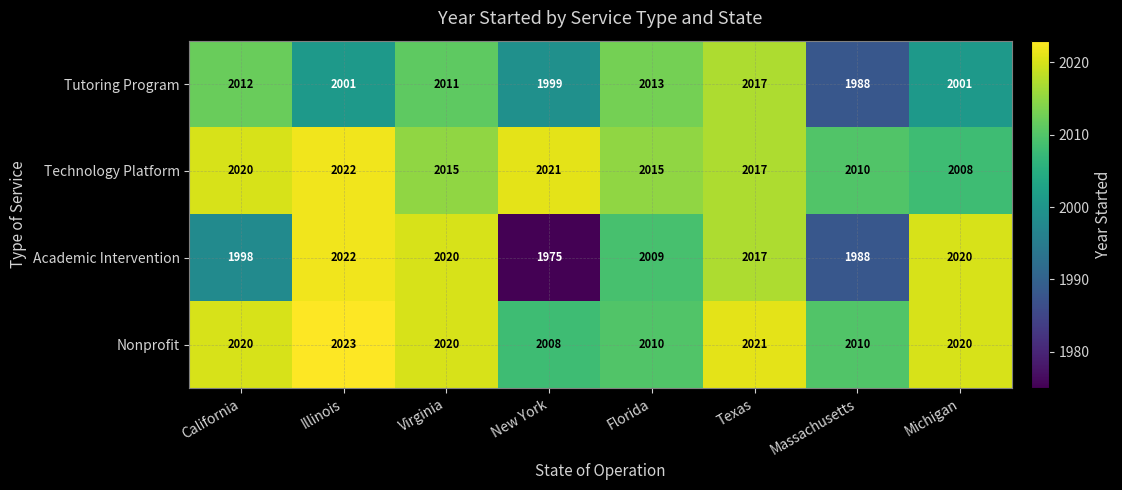

Where does the Technology Platform series first go above 2017?

California